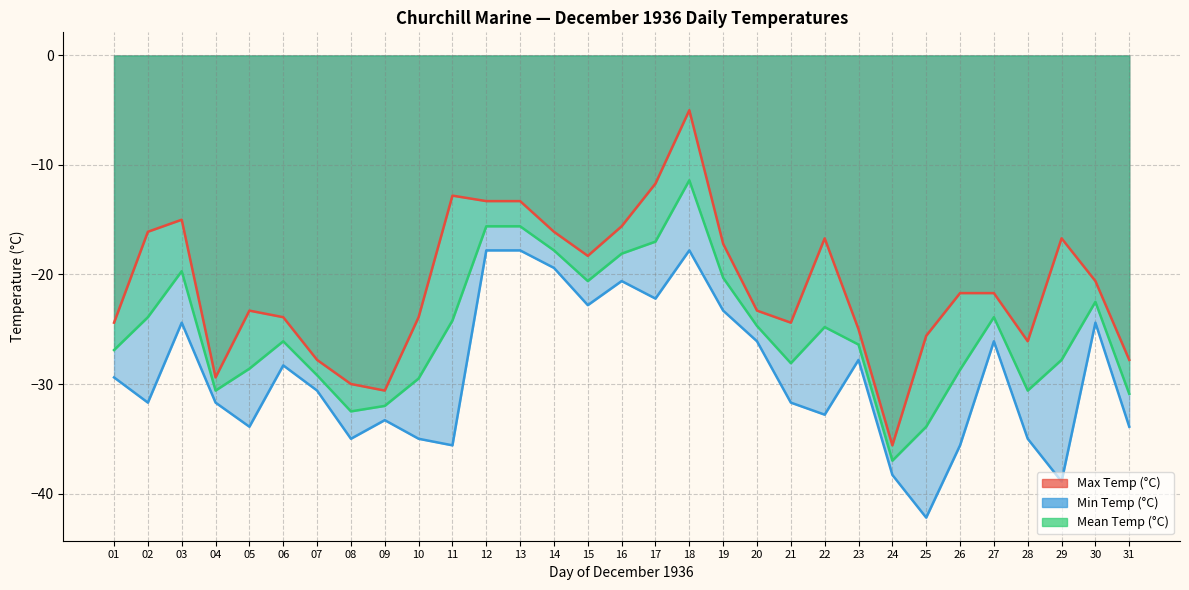

What is the approximate value of Max Temp (°C) at 07?

-27.8